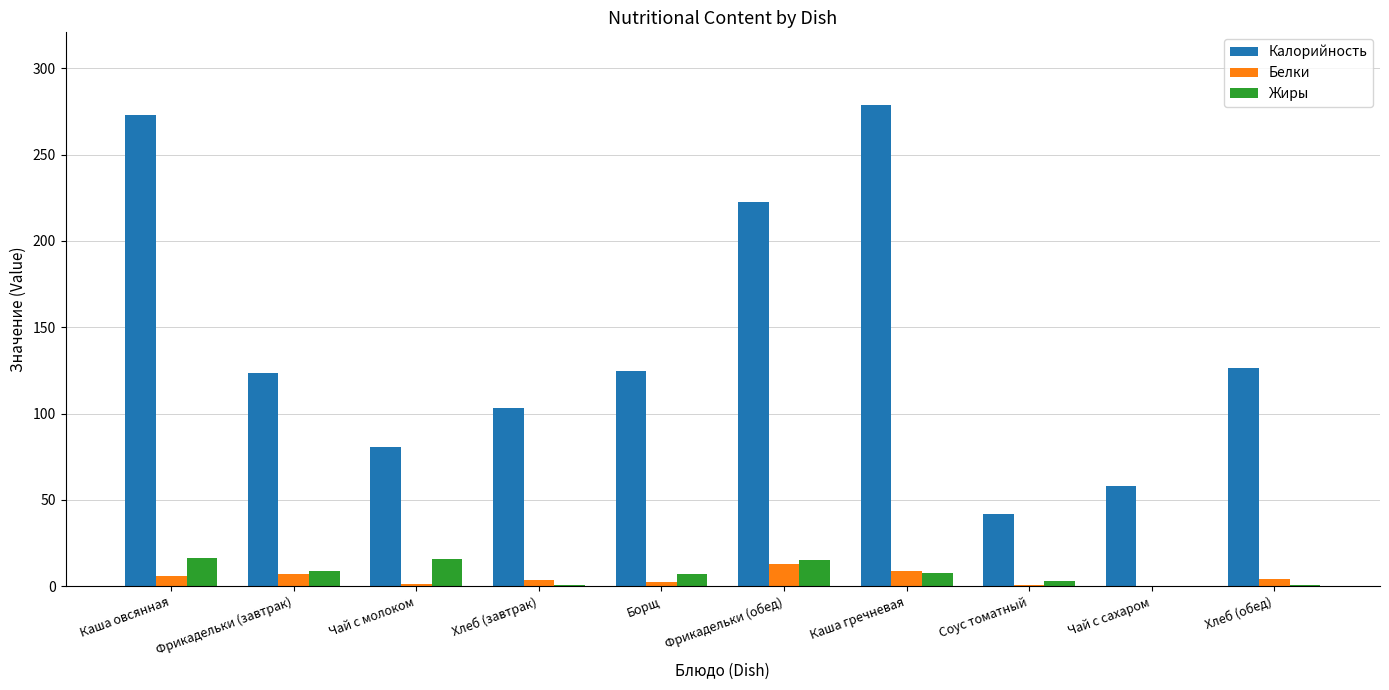

The Калорийность series shows 42.0 at Соус томатный. True or false?

True